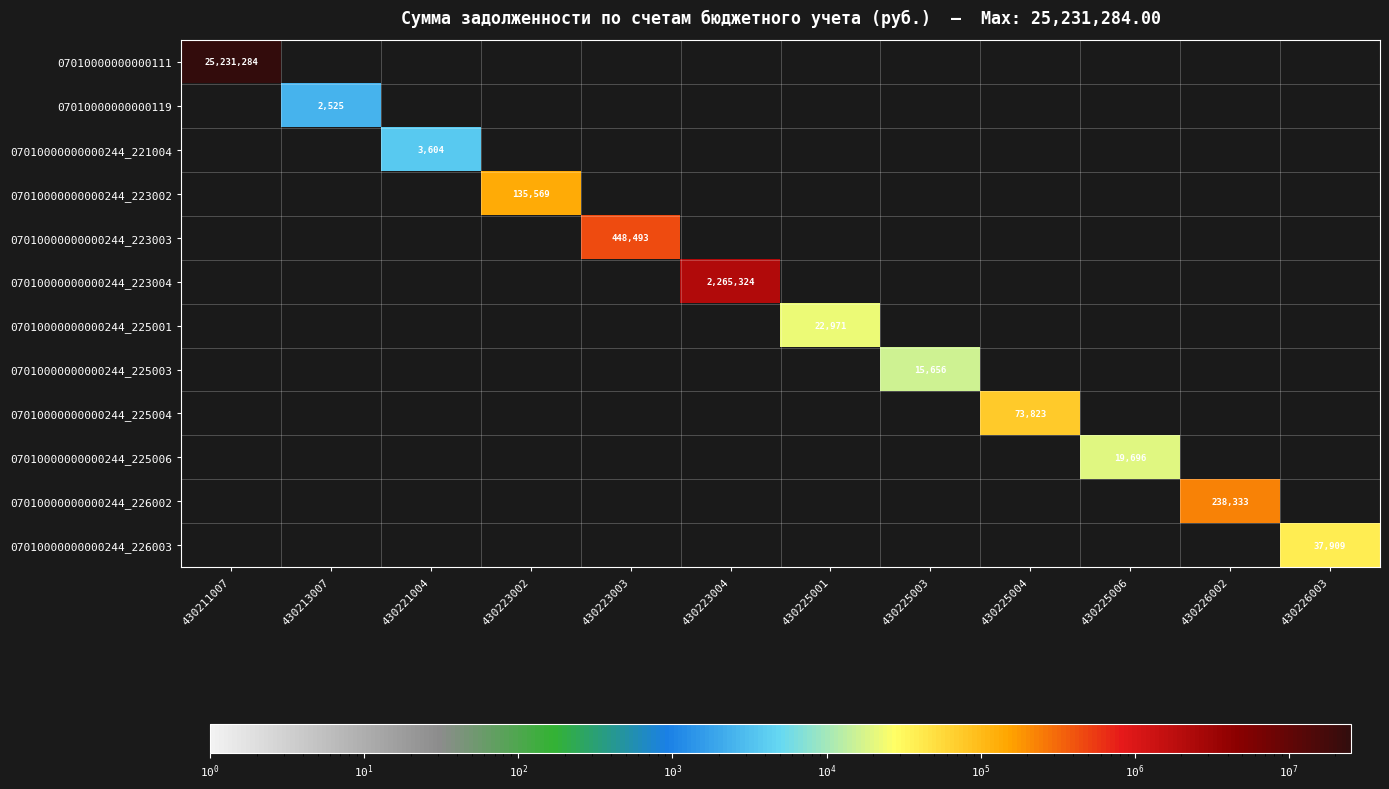

At which category does the chart reach its minimum across all series?

430213007